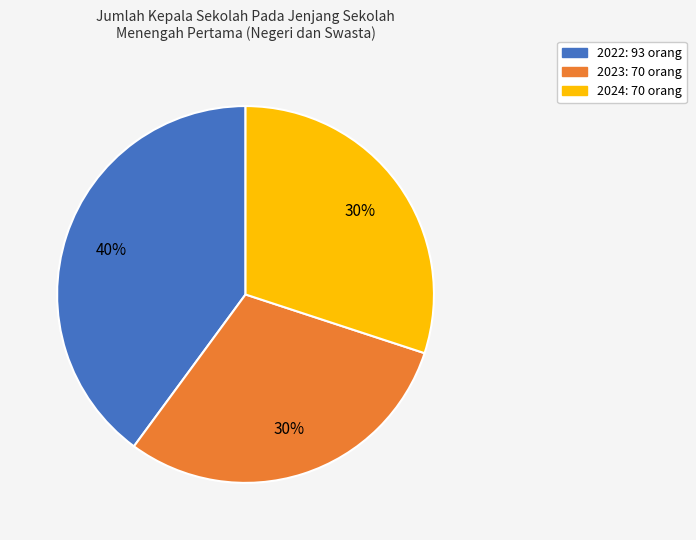

The 2022 slice represents 40% of the pie. True or false?

True